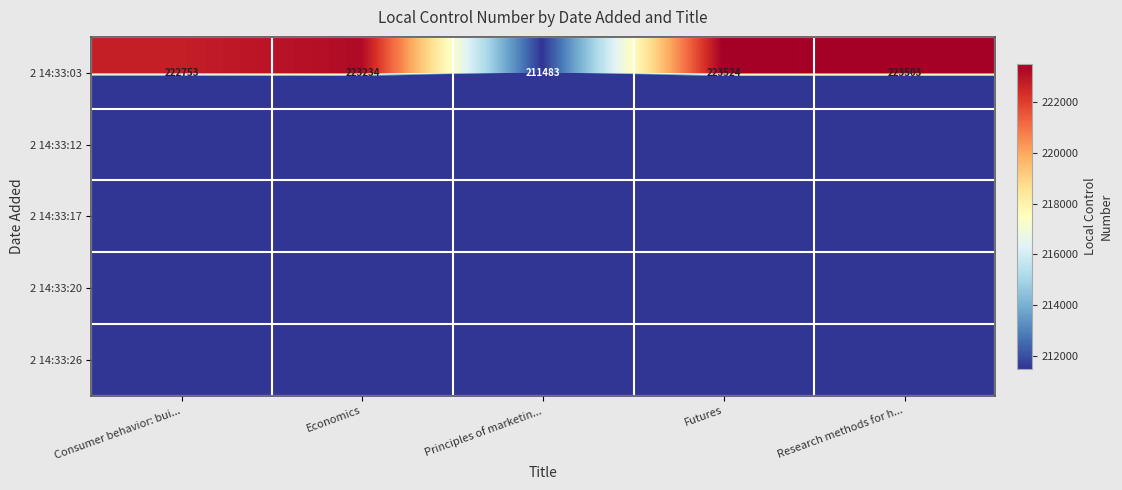

True or false: 2 14:33:03 has a value of 379818 at Research methods for h....

False